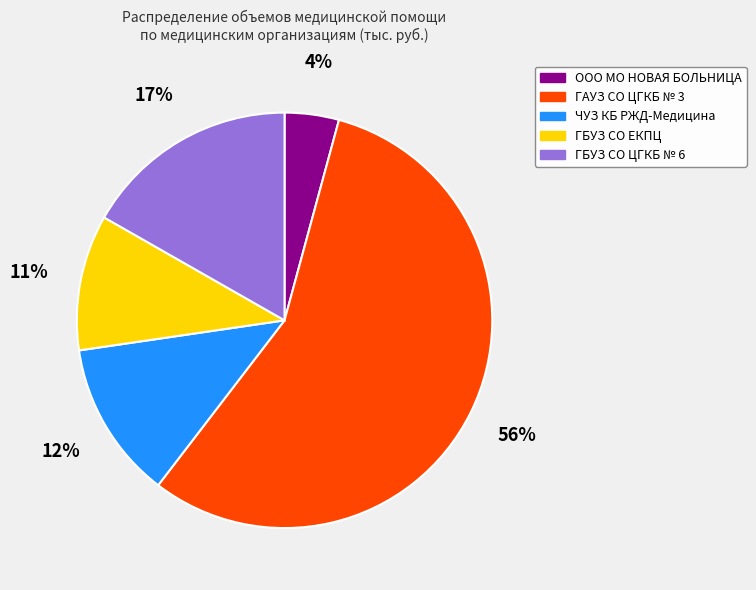

What is the largest slice in the pie chart?

ГАУЗ СО ЦГКБ № 3